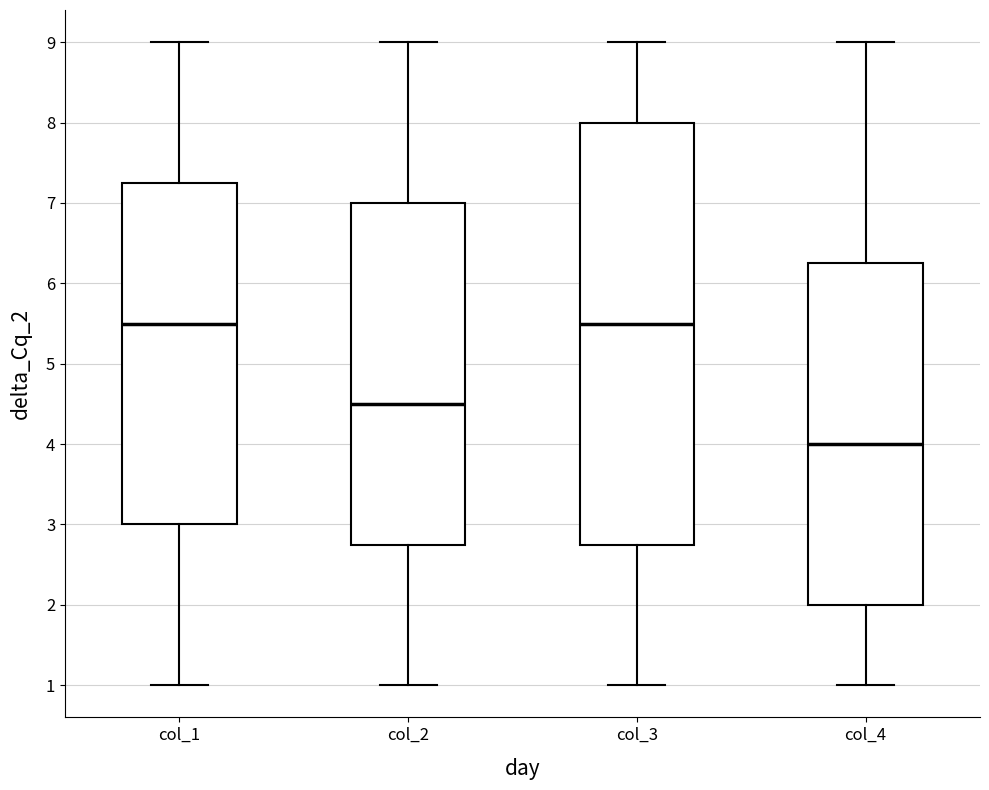

Which box is the tallest, from its lower edge to its upper edge?

col_3